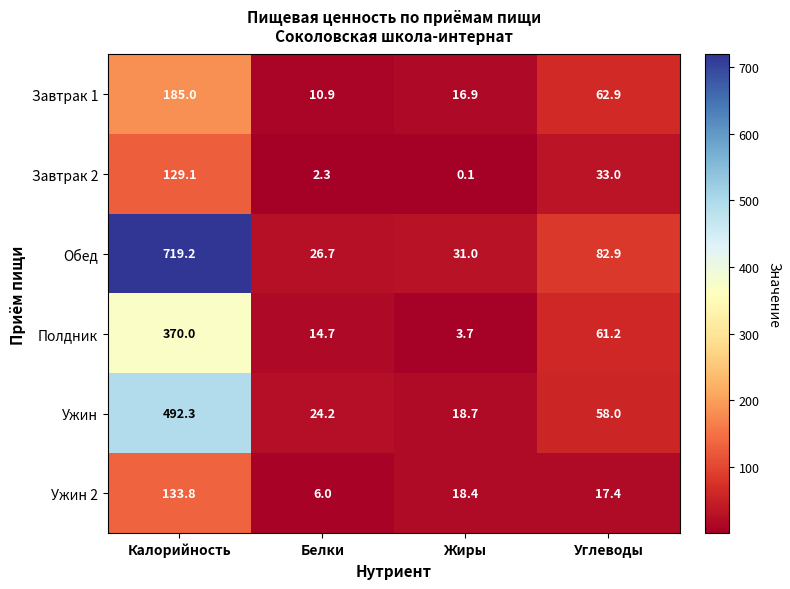

List the series in order of their peak value, lowest first.

Завтрак 2, Ужин 2, Завтрак 1, Полдник, Ужин, Обед